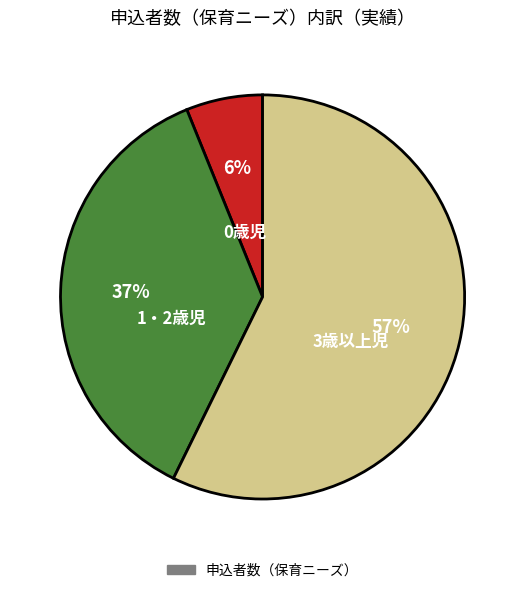

To the nearest percent, what is the difference between the largest and smallest slice percentages?

51%